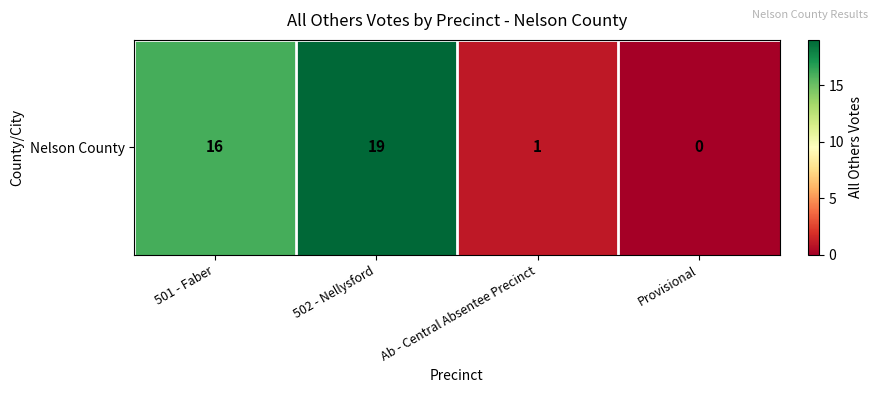

What is the average value?

9